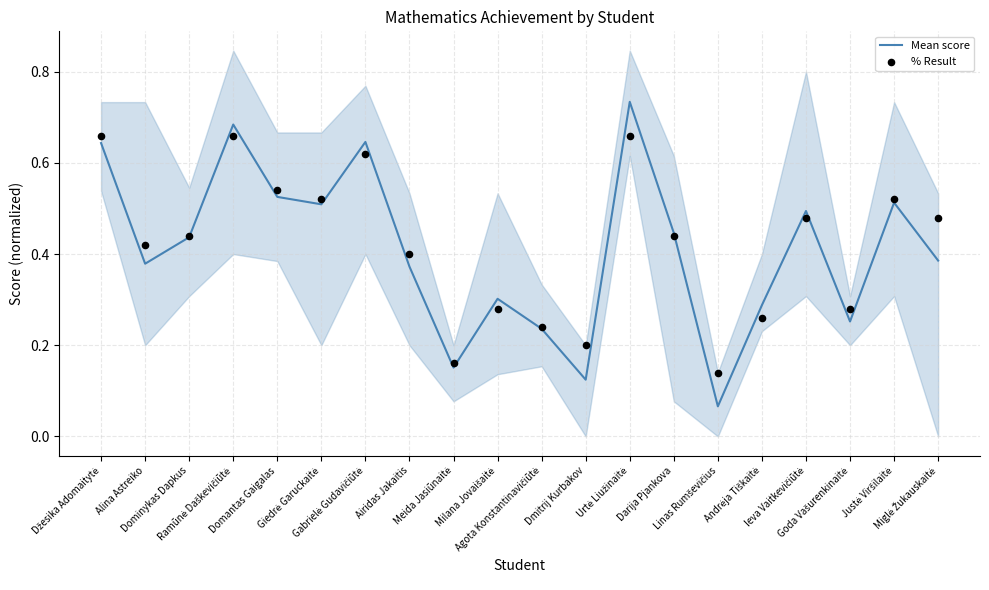

Which series contains the highest Y value?

Mean score